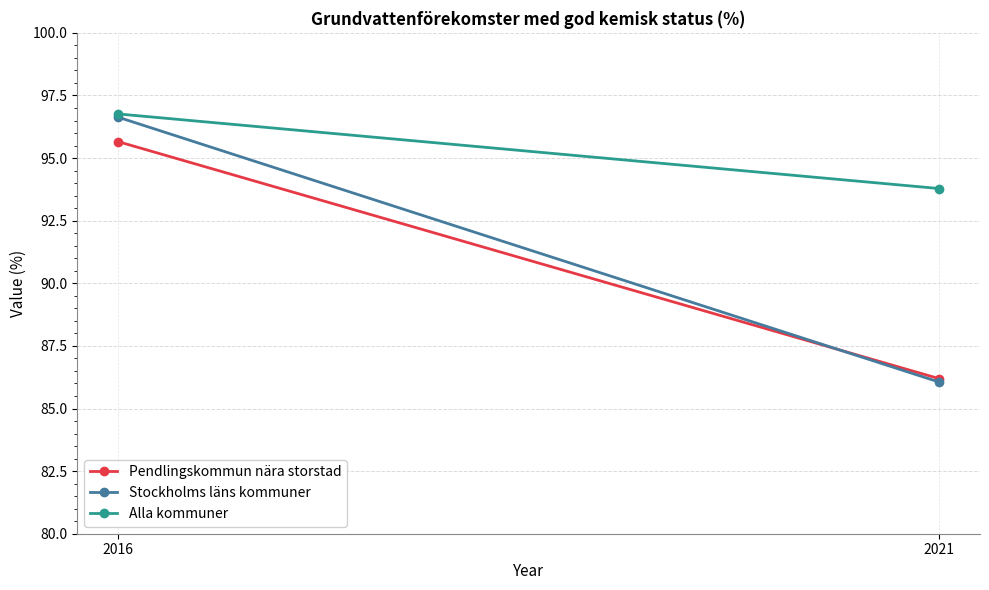

Which series changed the most between 2016 and 2021?

Stockholms läns kommuner